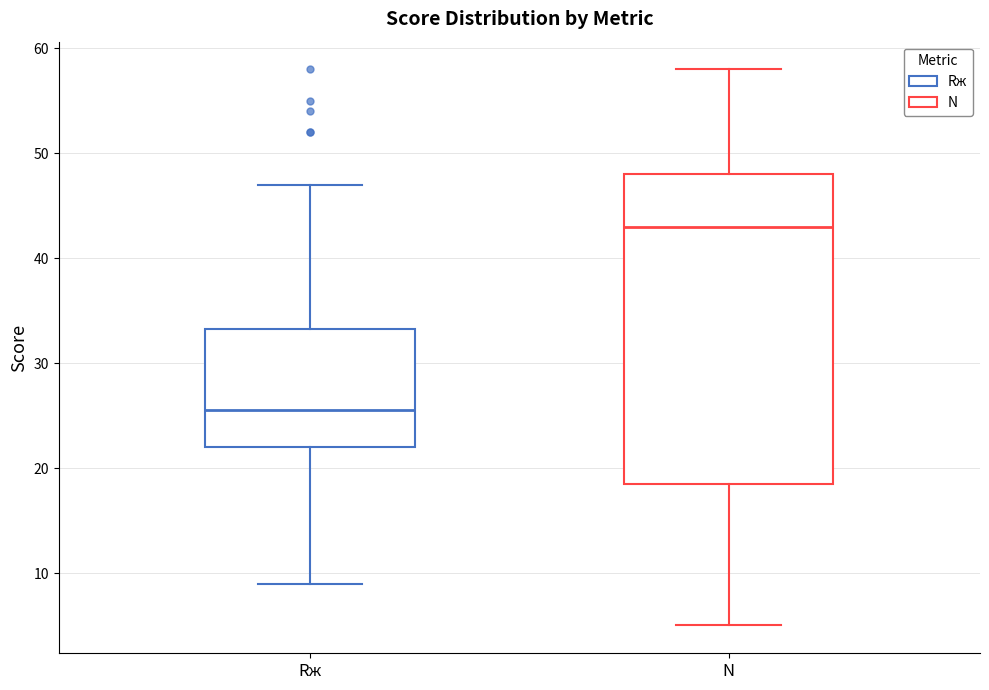

Comparing the boxes themselves (not the whiskers), which one is the tallest?

N